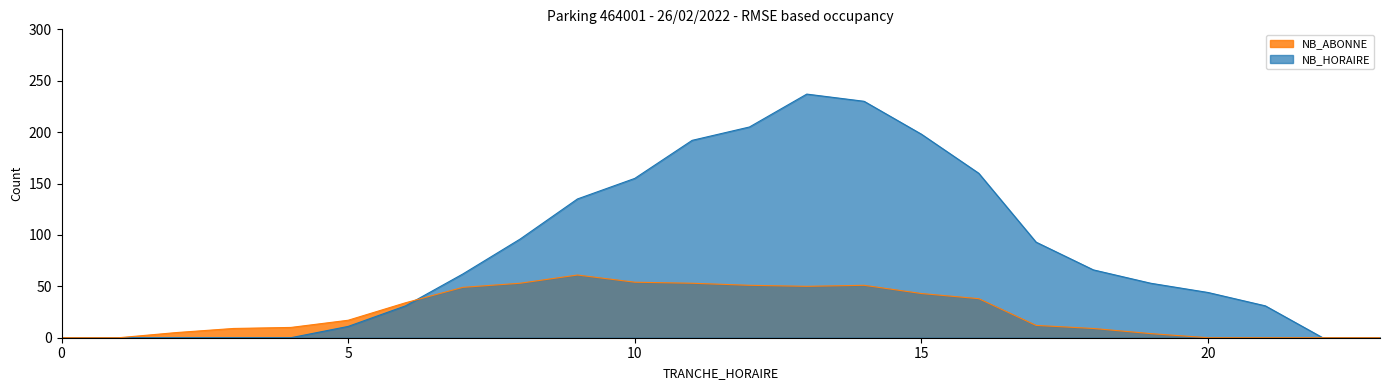

How many lines are shown in the chart?

2